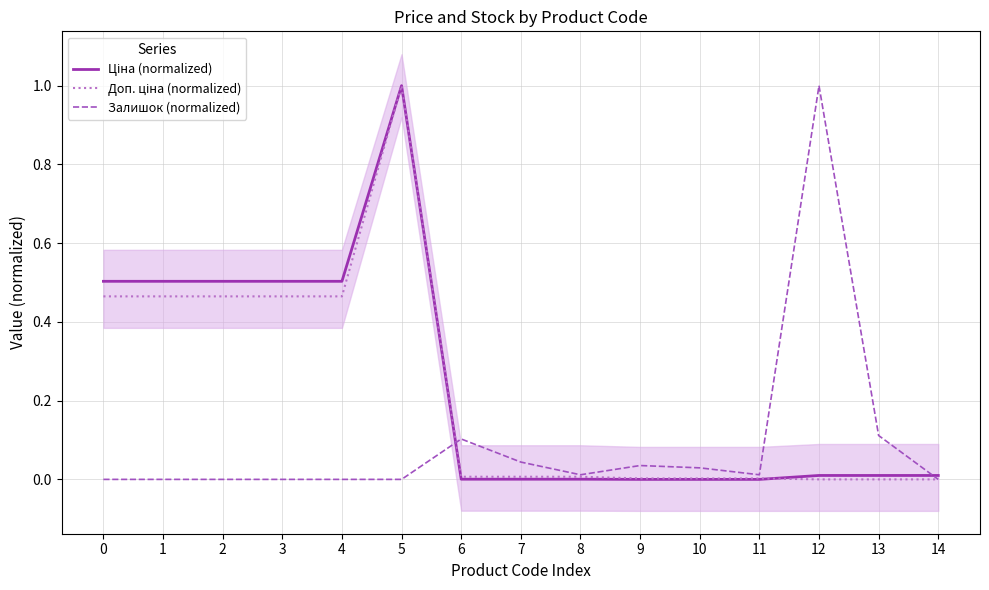

Between which two adjacent categories do Залишок (normalized) and Ціна (normalized) first intersect?

5 and 6